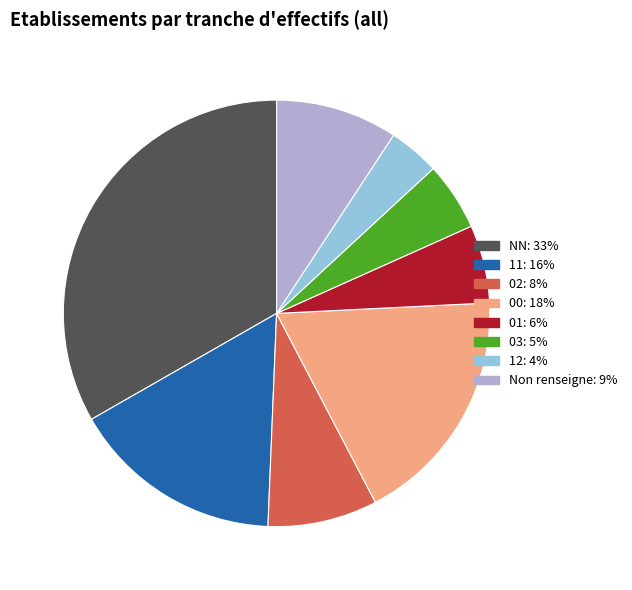

Is there any slice that represents more than half of the pie?

No